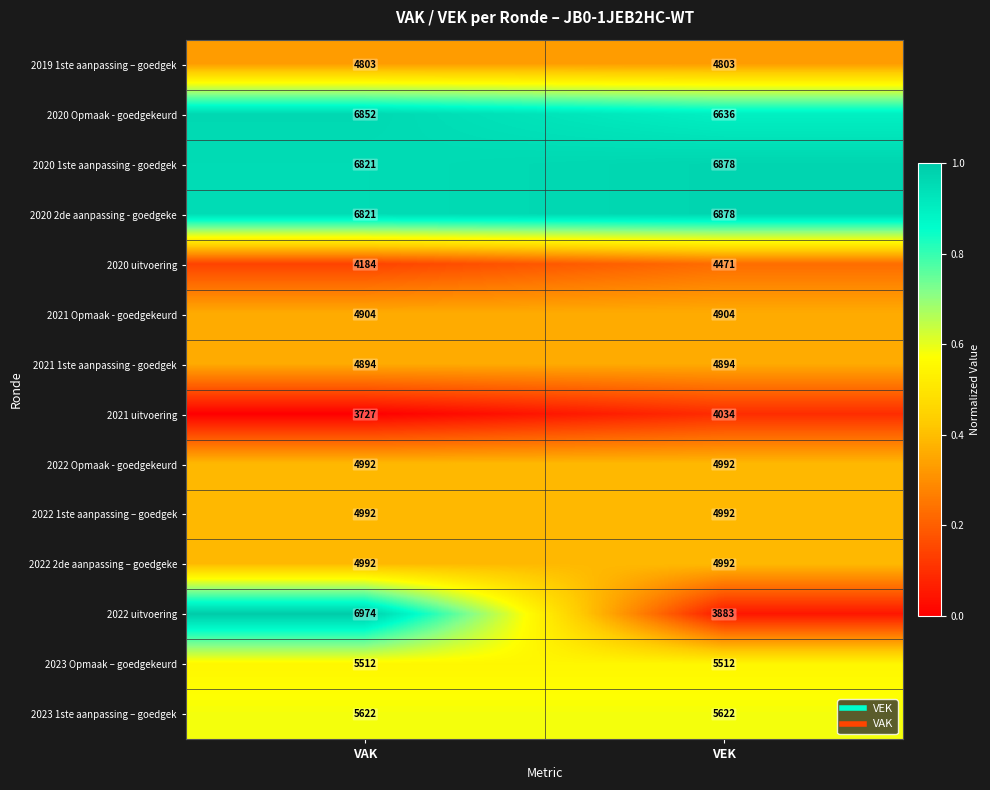

At which category does the chart reach its minimum across all series?

VAK